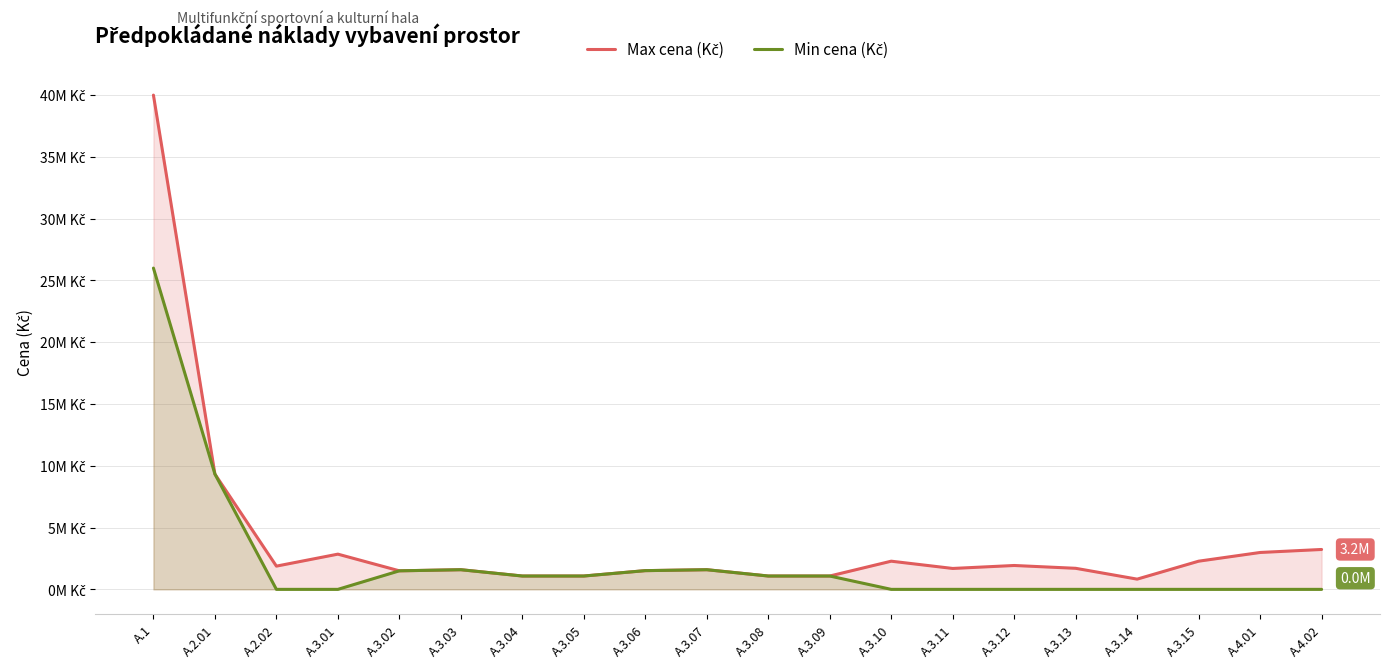

How many interior local peaks does the Min cena (Kč) series have?

2